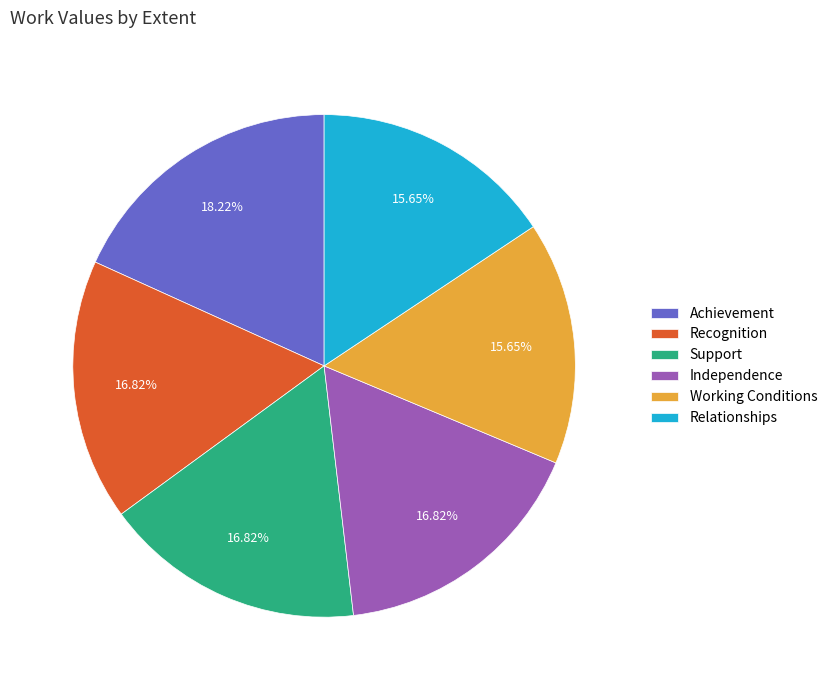

True or false: Independence accounts for 17% of the total.

True